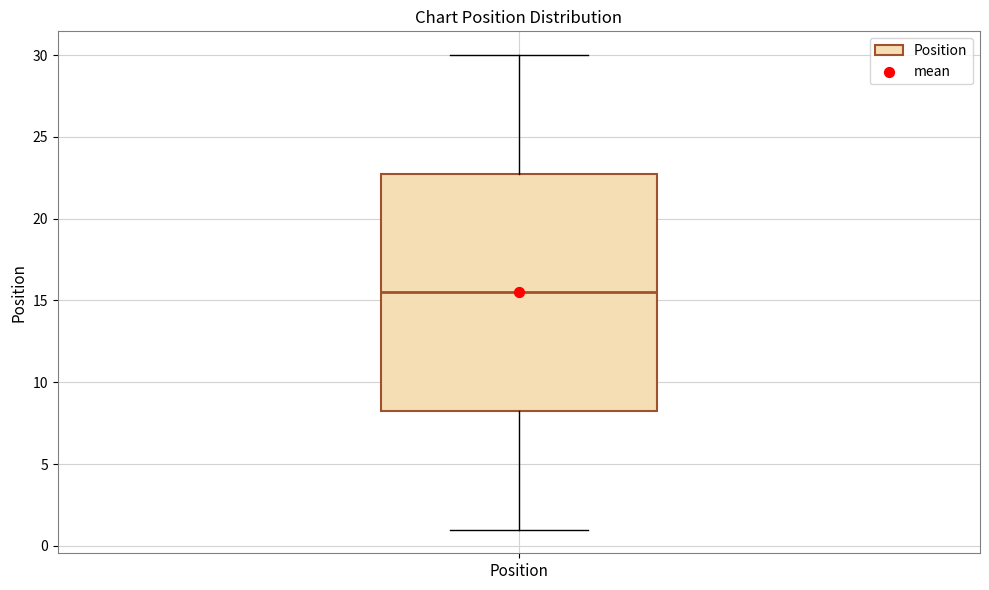

Where does the upper whisker of the box for Position end on the y-axis? The values are not printed on the chart, so give them approximately, as read against the axis.

30.0